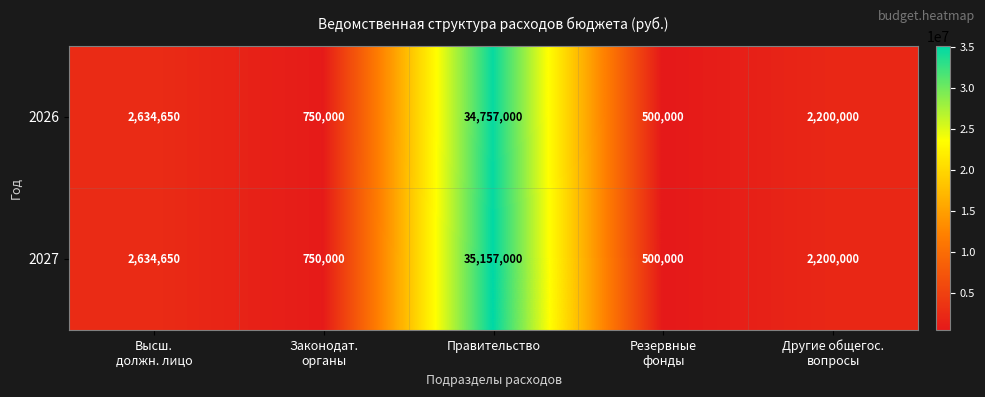

Reading right to left, transcribe all the data shown in this chart.

2026: 2200000	500000	34757000	750000	2634650
2027: 2200000	500000	35157000	750000	2634650